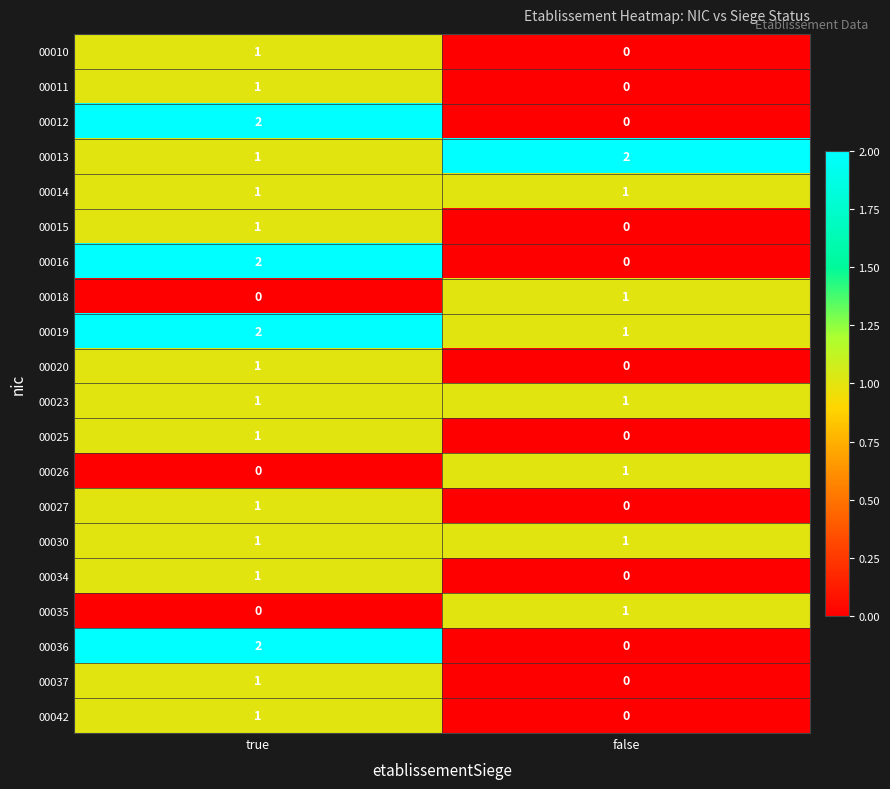

The value of 00023 at false is 2. True or false?

False